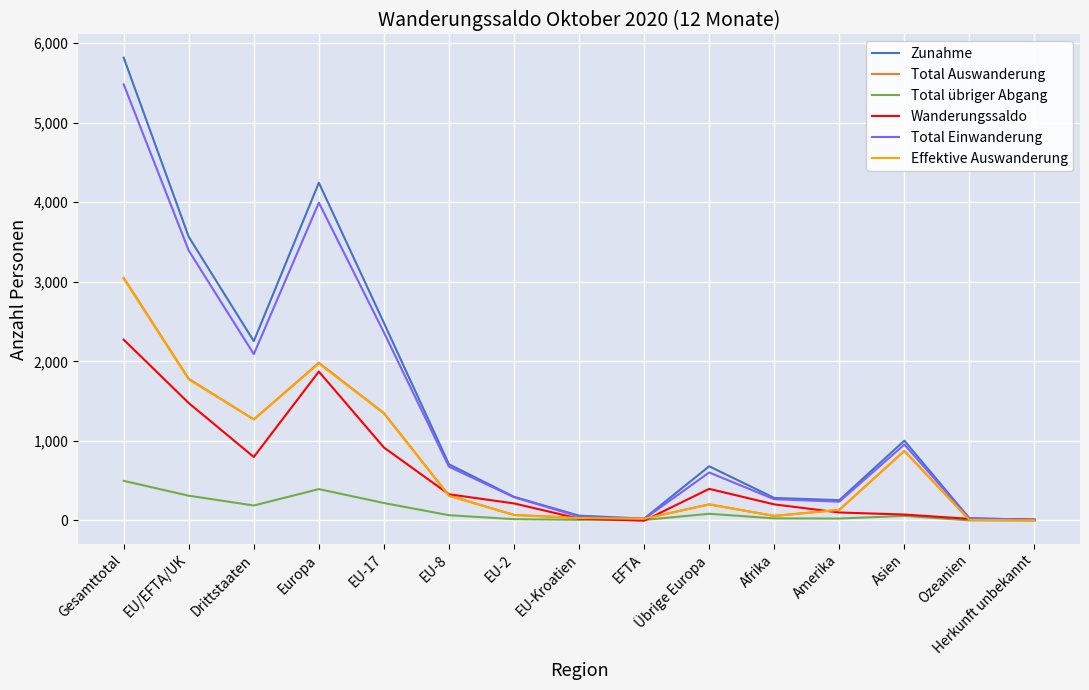

Between Gesamttotal and Herkunft unbekannt, which series saw the biggest shift?

Zunahme